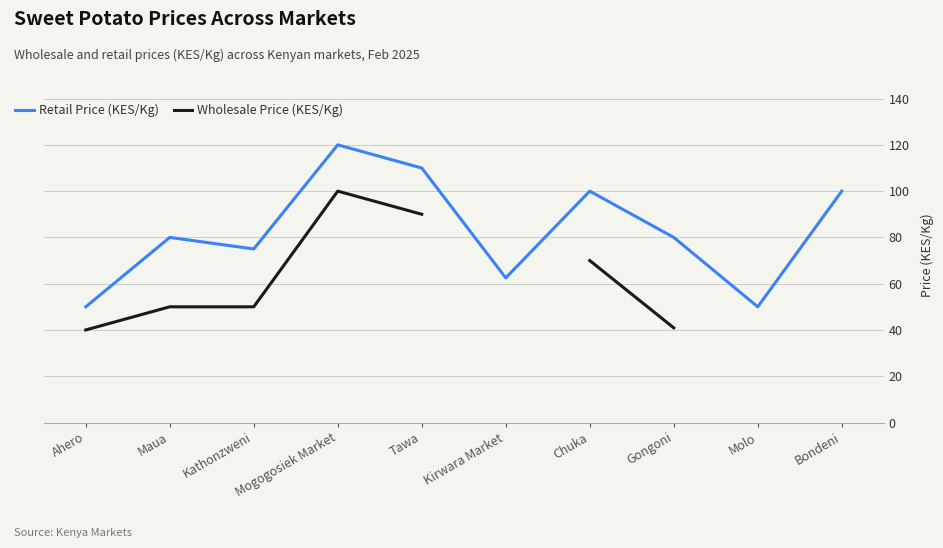

True or false: Retail Price (KES/Kg) and Wholesale Price (KES/Kg) intersect in this chart.

False